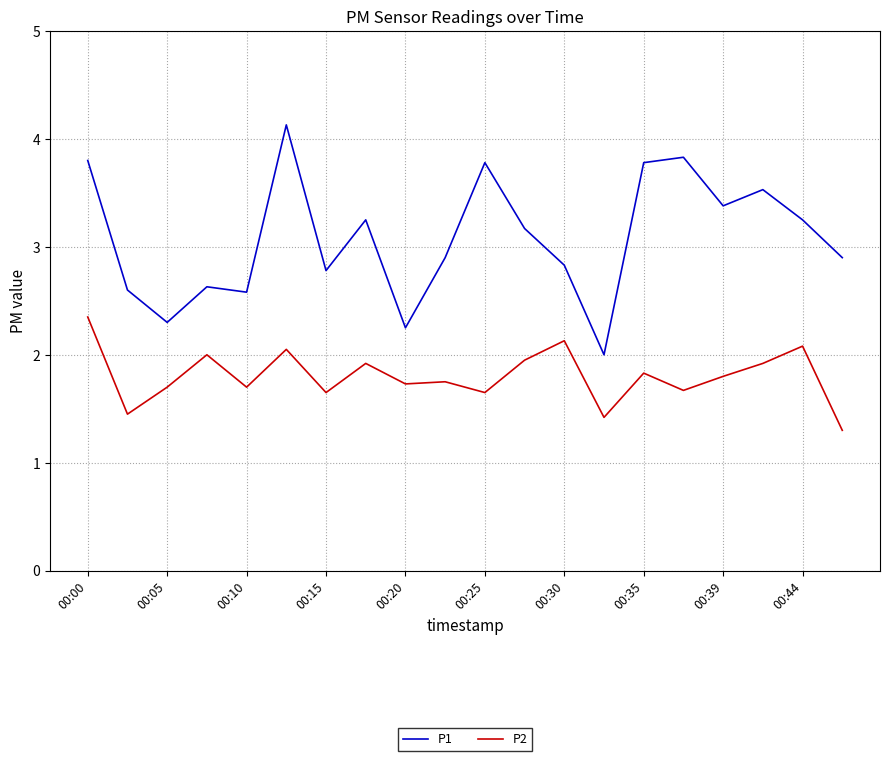

What is the greatest value displayed?

4.1